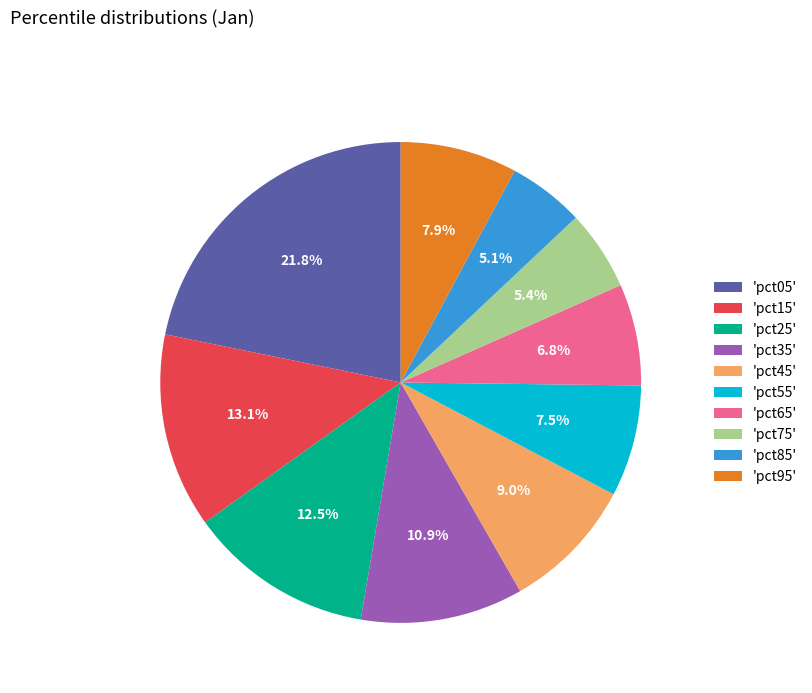

Which category has the biggest portion of the pie?

'pct05'